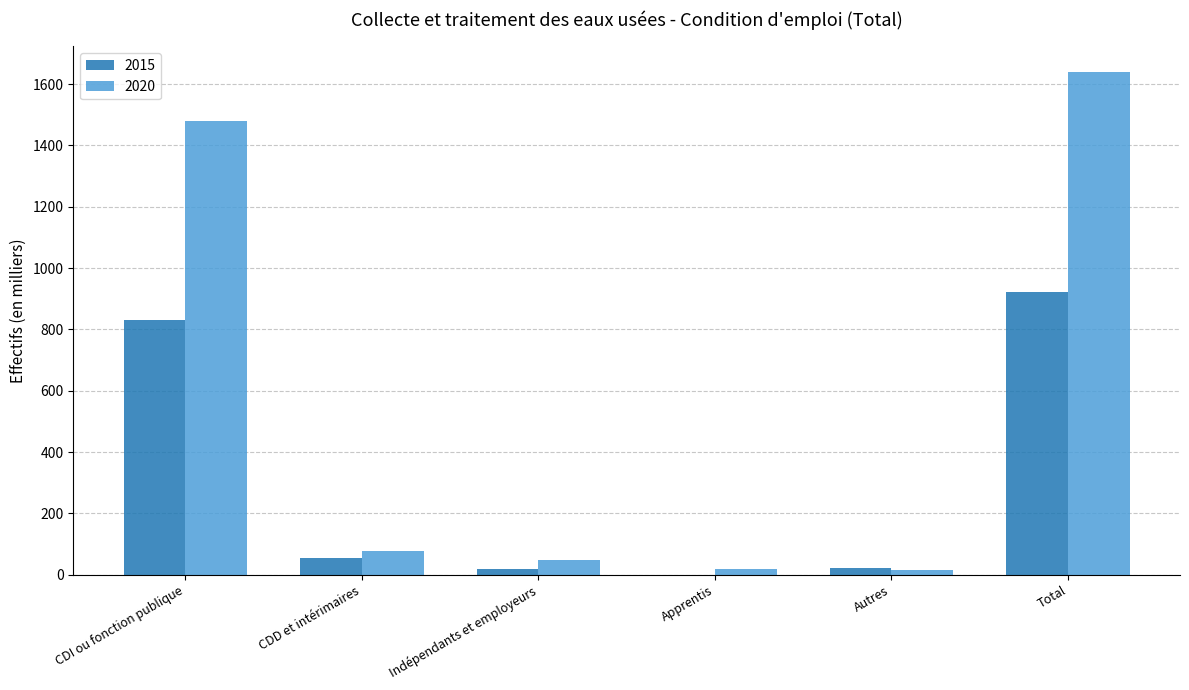

How many positive values does the 2015 series have?

5